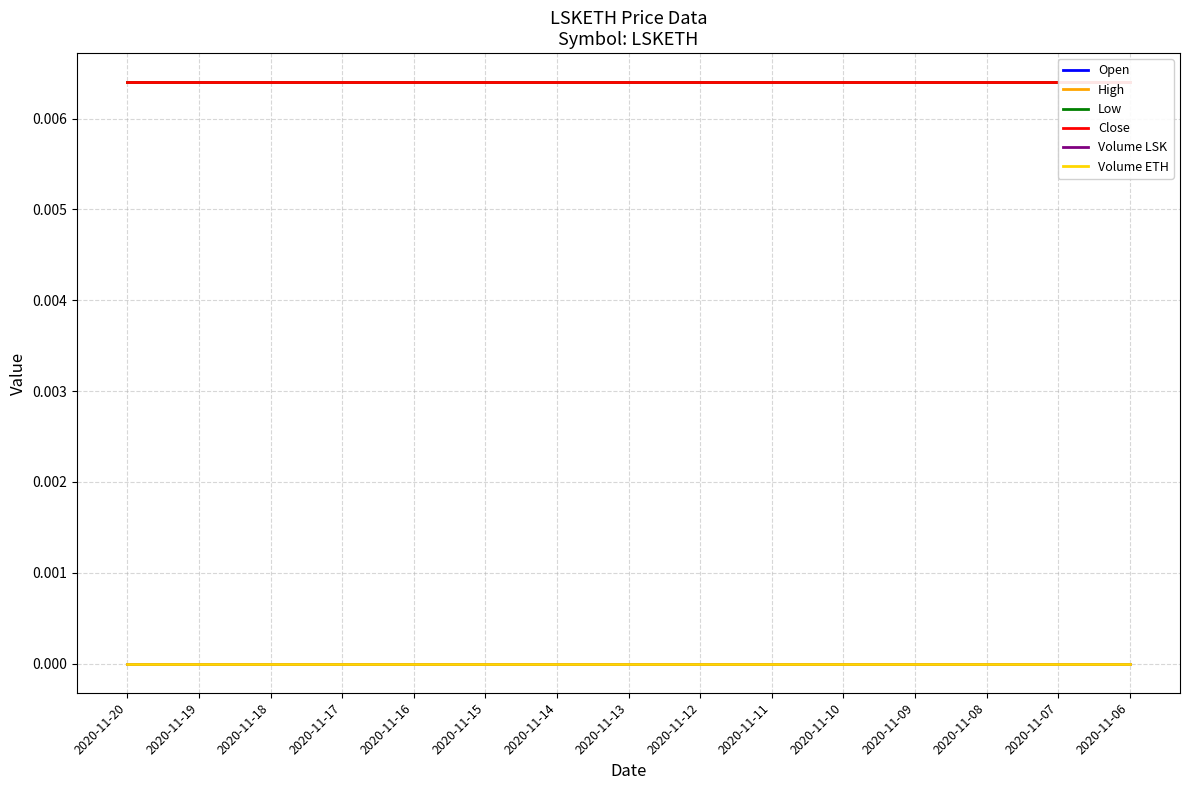

Reading left to right, what are all the values shown in this chart?

Open: 2020-11-20=0.0	2020-11-19=0.0	2020-11-18=0.0	2020-11-17=0.0	2020-11-16=0.0	2020-11-15=0.0	2020-11-14=0.0	2020-11-13=0.0	2020-11-12=0.0	2020-11-11=0.0	2020-11-10=0.0	2020-11-09=0.0	2020-11-08=0.0	2020-11-07=0.0	2020-11-06=0.0
High: 2020-11-20=0.0	2020-11-19=0.0	2020-11-18=0.0	2020-11-17=0.0	2020-11-16=0.0	2020-11-15=0.0	2020-11-14=0.0	2020-11-13=0.0	2020-11-12=0.0	2020-11-11=0.0	2020-11-10=0.0	2020-11-09=0.0	2020-11-08=0.0	2020-11-07=0.0	2020-11-06=0.0
Low: 2020-11-20=0.0	2020-11-19=0.0	2020-11-18=0.0	2020-11-17=0.0	2020-11-16=0.0	2020-11-15=0.0	2020-11-14=0.0	2020-11-13=0.0	2020-11-12=0.0	2020-11-11=0.0	2020-11-10=0.0	2020-11-09=0.0	2020-11-08=0.0	2020-11-07=0.0	2020-11-06=0.0
Close: 2020-11-20=0.0	2020-11-19=0.0	2020-11-18=0.0	2020-11-17=0.0	2020-11-16=0.0	2020-11-15=0.0	2020-11-14=0.0	2020-11-13=0.0	2020-11-12=0.0	2020-11-11=0.0	2020-11-10=0.0	2020-11-09=0.0	2020-11-08=0.0	2020-11-07=0.0	2020-11-06=0.0
Volume LSK: 2020-11-20=0.0	2020-11-19=0.0	2020-11-18=0.0	2020-11-17=0.0	2020-11-16=0.0	2020-11-15=0.0	2020-11-14=0.0	2020-11-13=0.0	2020-11-12=0.0	2020-11-11=0.0	2020-11-10=0.0	2020-11-09=0.0	2020-11-08=0.0	2020-11-07=0.0	2020-11-06=0.0
Volume ETH: 2020-11-20=0.0	2020-11-19=0.0	2020-11-18=0.0	2020-11-17=0.0	2020-11-16=0.0	2020-11-15=0.0	2020-11-14=0.0	2020-11-13=0.0	2020-11-12=0.0	2020-11-11=0.0	2020-11-10=0.0	2020-11-09=0.0	2020-11-08=0.0	2020-11-07=0.0	2020-11-06=0.0